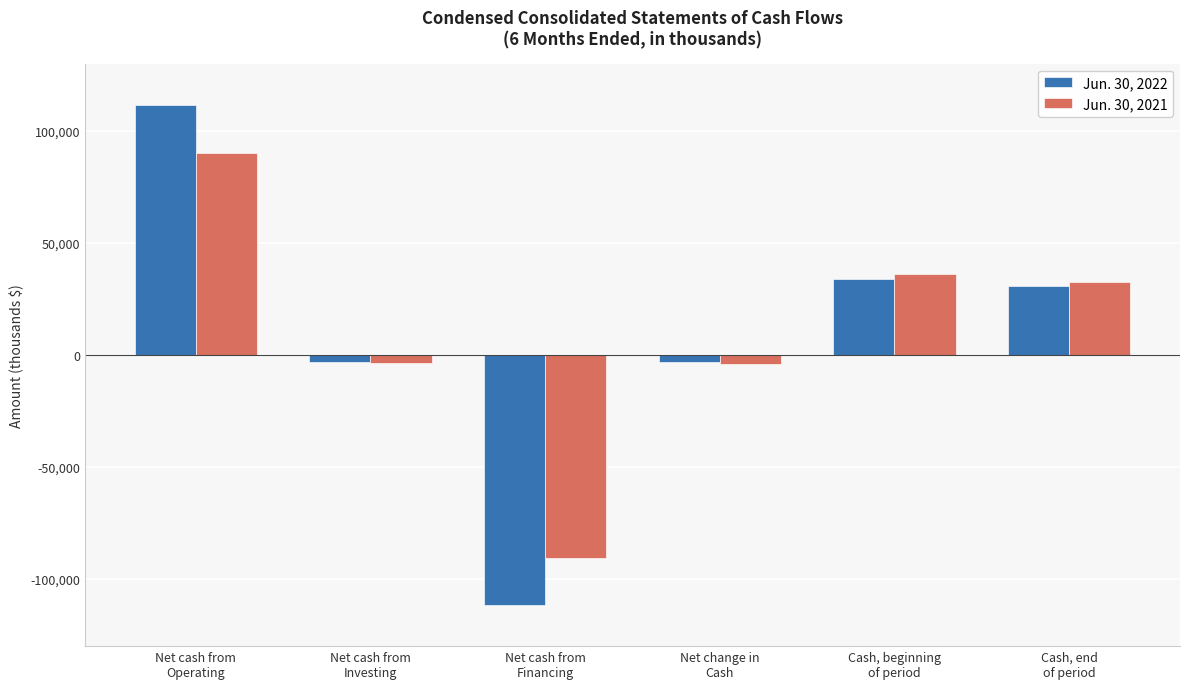

What is the sum of the Jun. 30, 2022 values at Net change in
Cash and Cash, beginning
of period?

30698